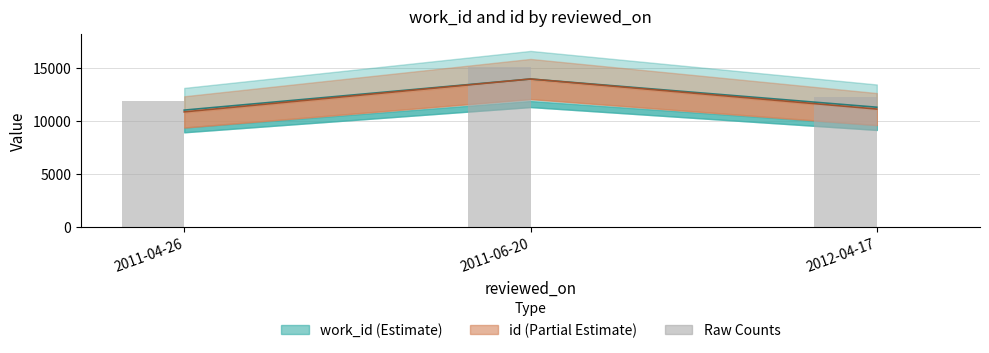

List the labels in order of work_id (raw) value, largest first.

2011-06-20, 2012-04-17, 2011-04-26